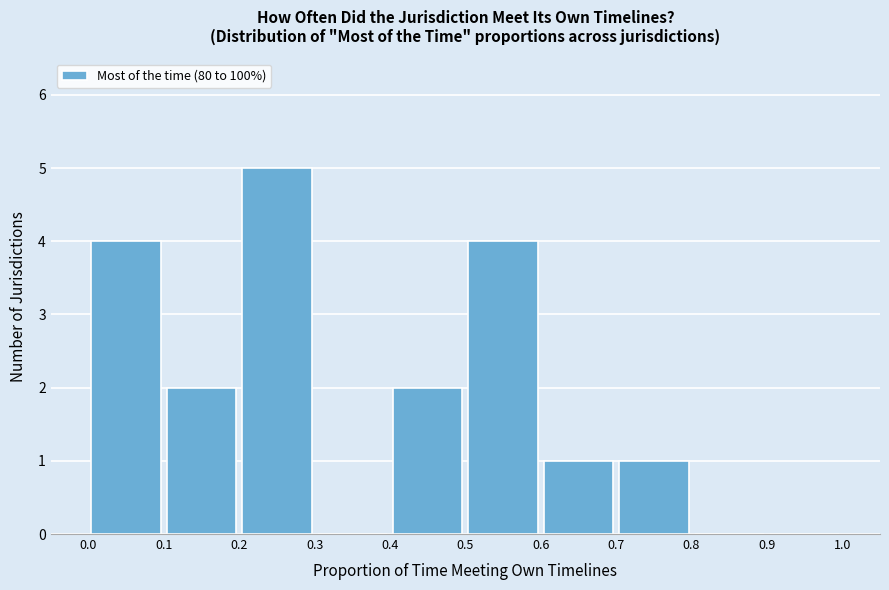

How tall is the bar that spans 0.7 to 0.8 on the x-axis? The values are not printed on the chart, so give them approximately, as read against the axis.

1